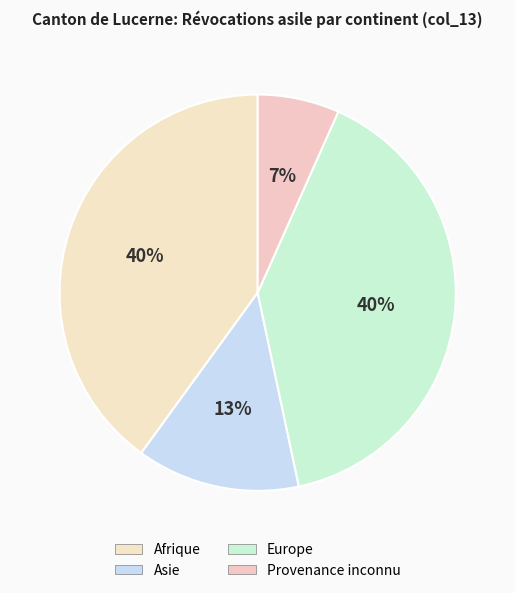

How many segments does this pie chart have?

4